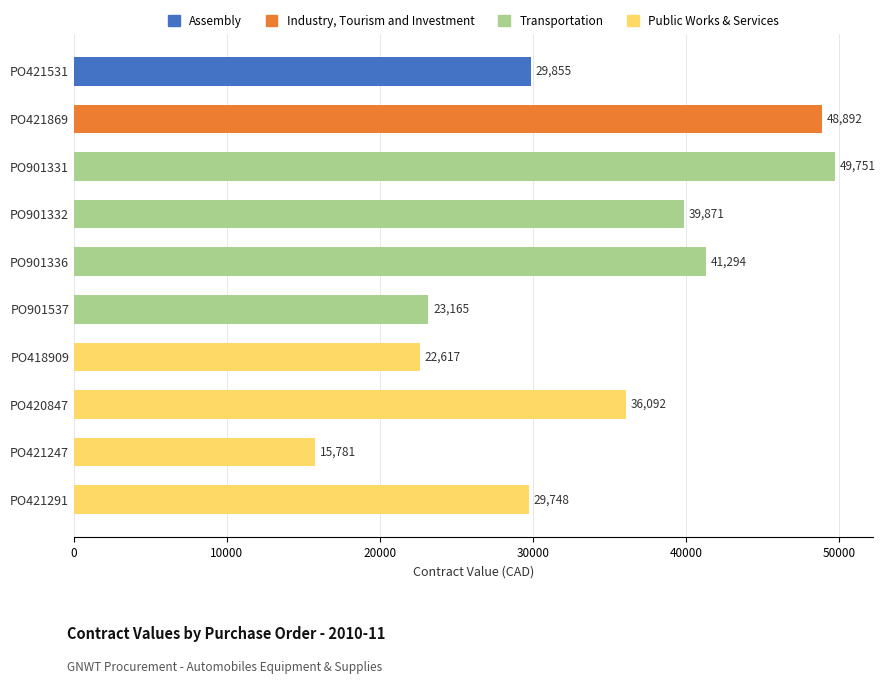

What value does the data have at PO421531?

29855.0